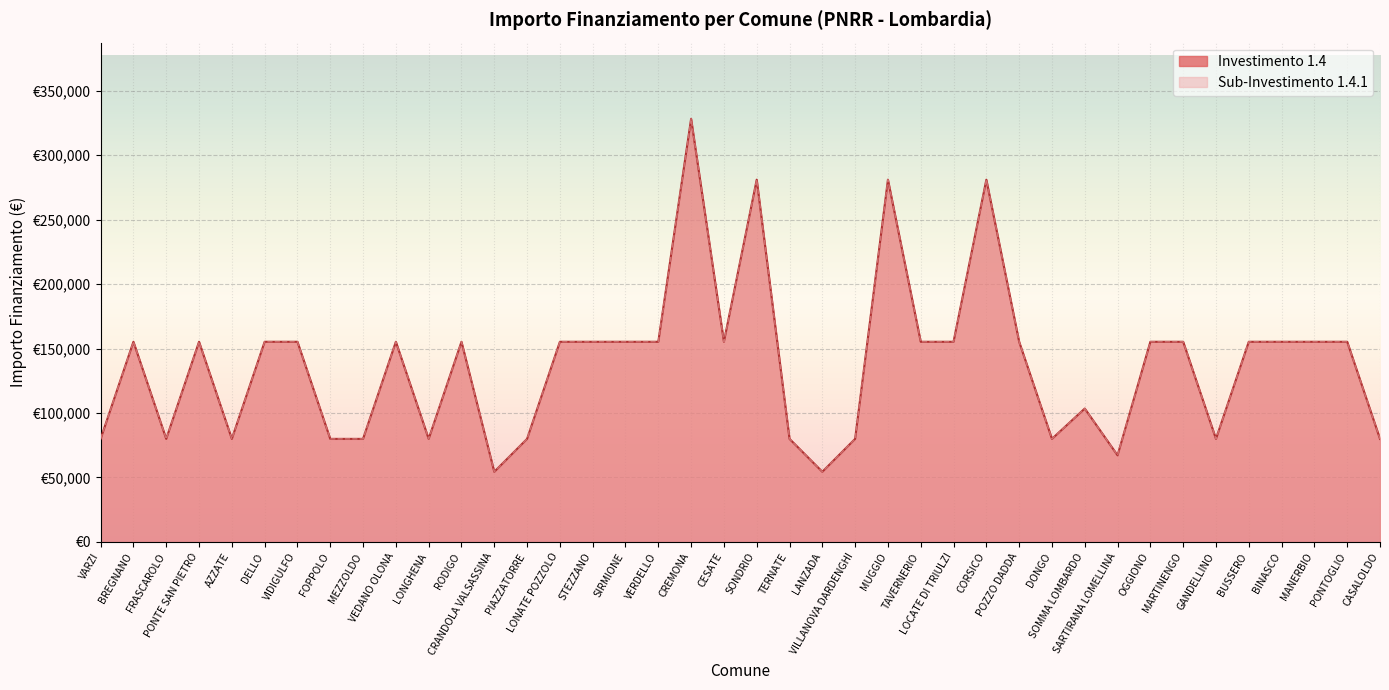

Which series has the largest range (max minus min)?

1.4